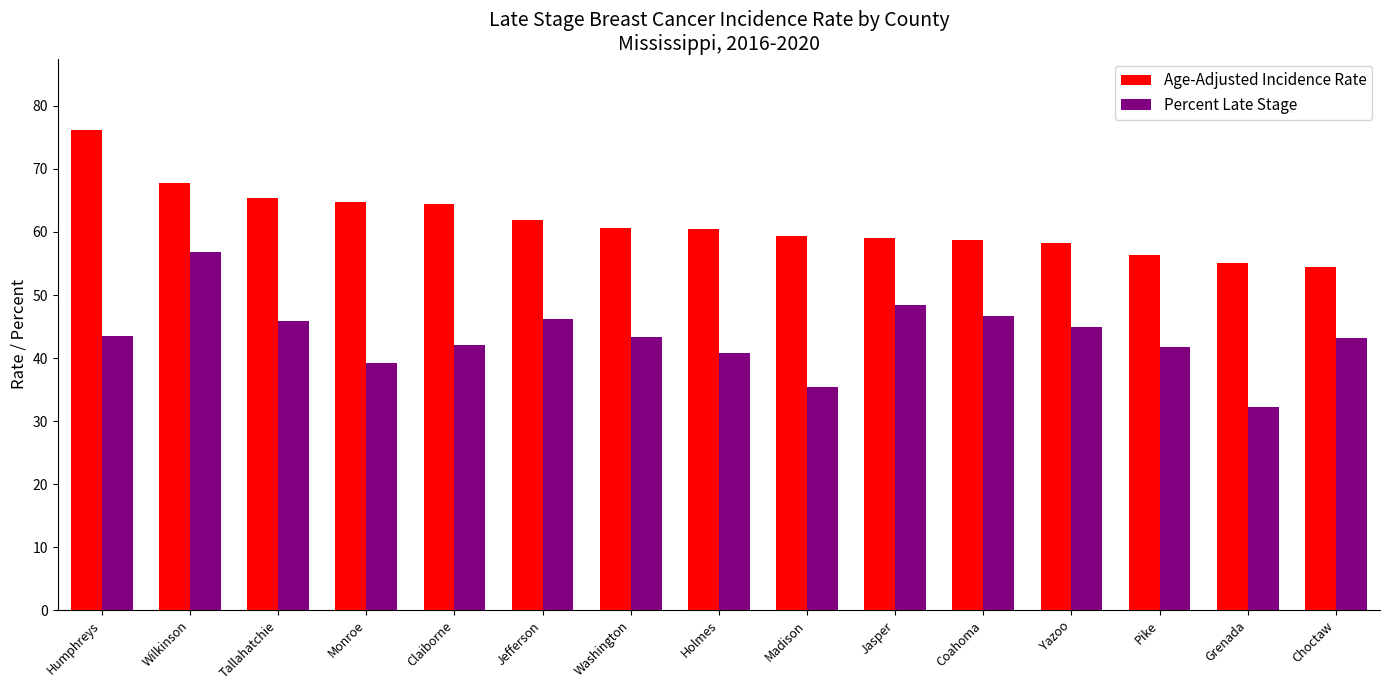

True or false: Percent Late Stage has a value of 45.8 at Tallahatchie.

True